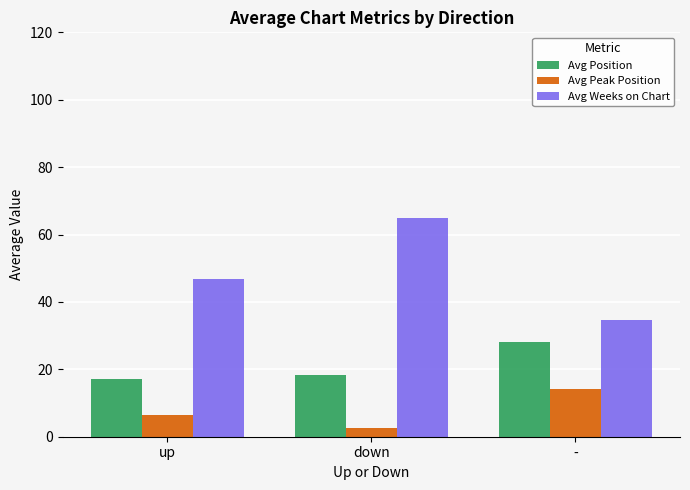

Is the value of Avg Weeks on Chart at down greater than the value of Avg Peak Position at down?

Yes